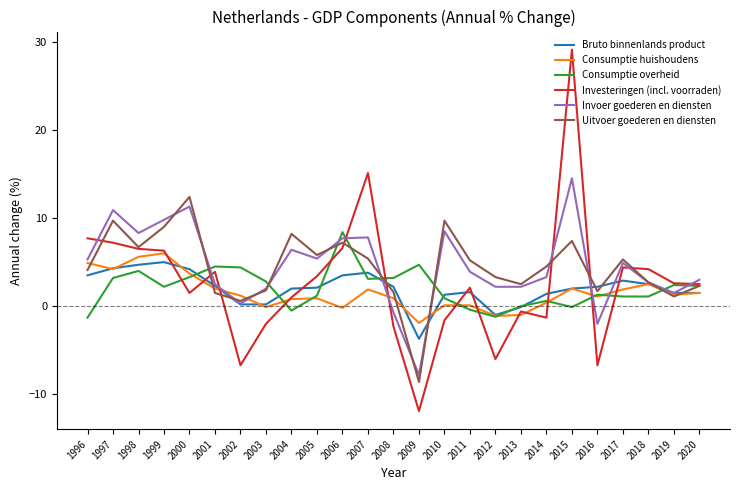

At 2009, list the series in order from largest to smallest.

Consumptie overheid, Consumptie huishoudens, Bruto binnenlands product, Invoer goederen en diensten, Uitvoer goederen en diensten, Investeringen (incl. voorraden)